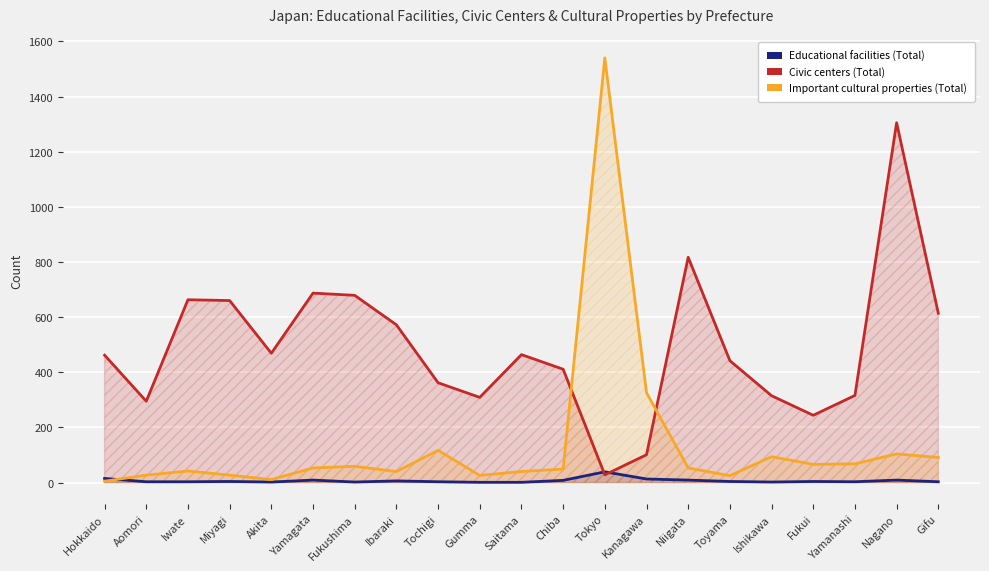

What is the value of the Civic centers (Total) point at the 18th from the left?

244